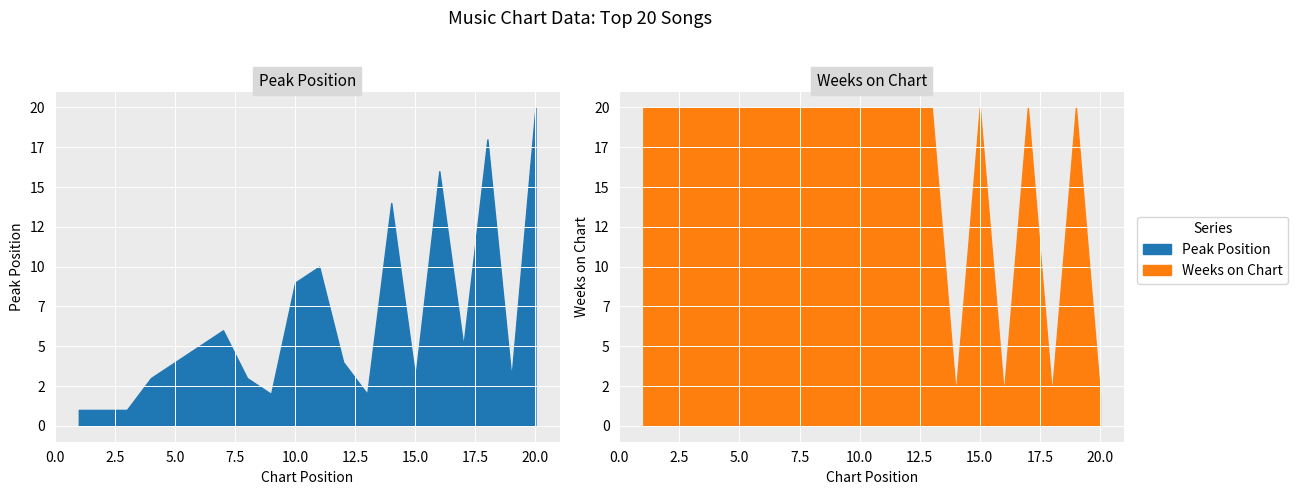

Count the number of data series in this chart.

2